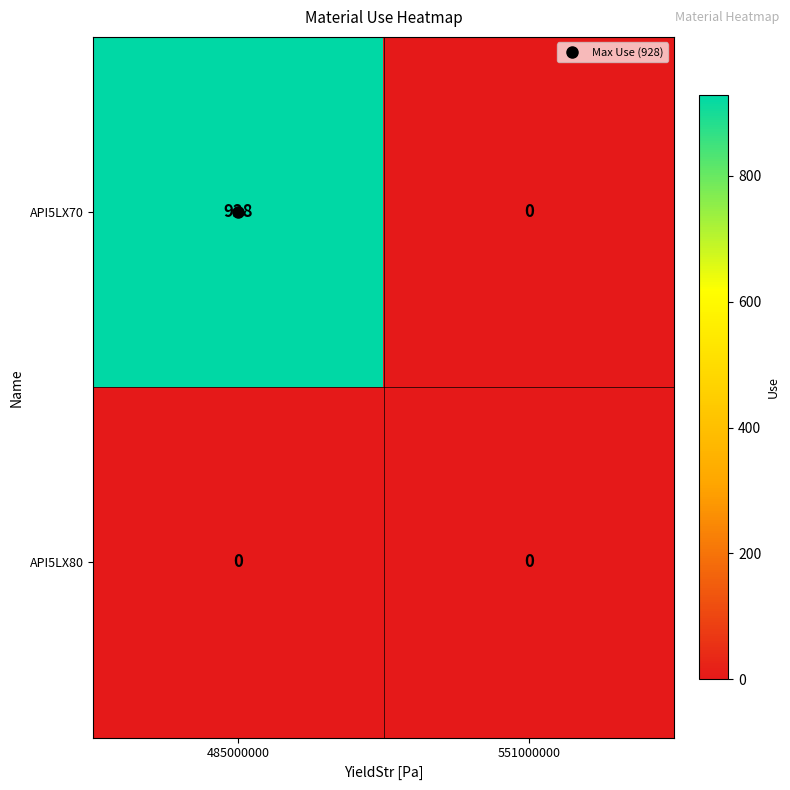

Is the value of API5LX70 at 485000000 greater than the value of API5LX80 at 485000000?

Yes